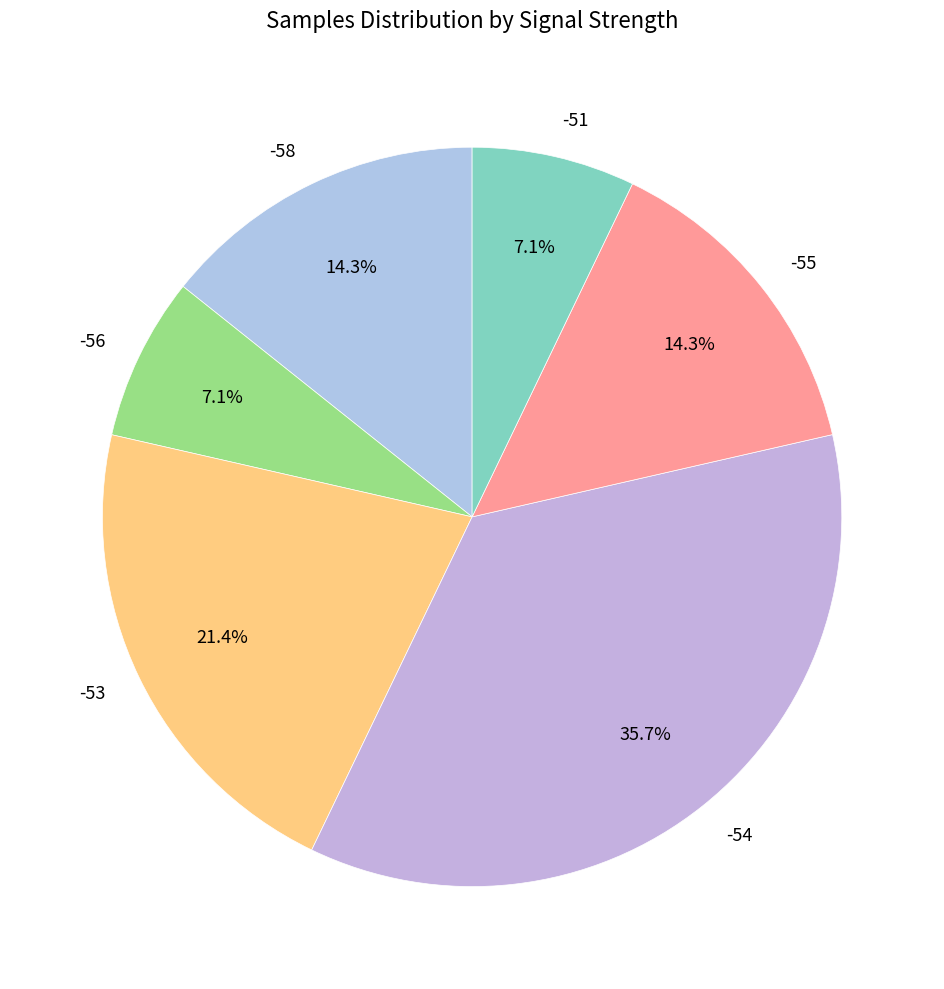

Which has a higher value, -53 or -55?

-53